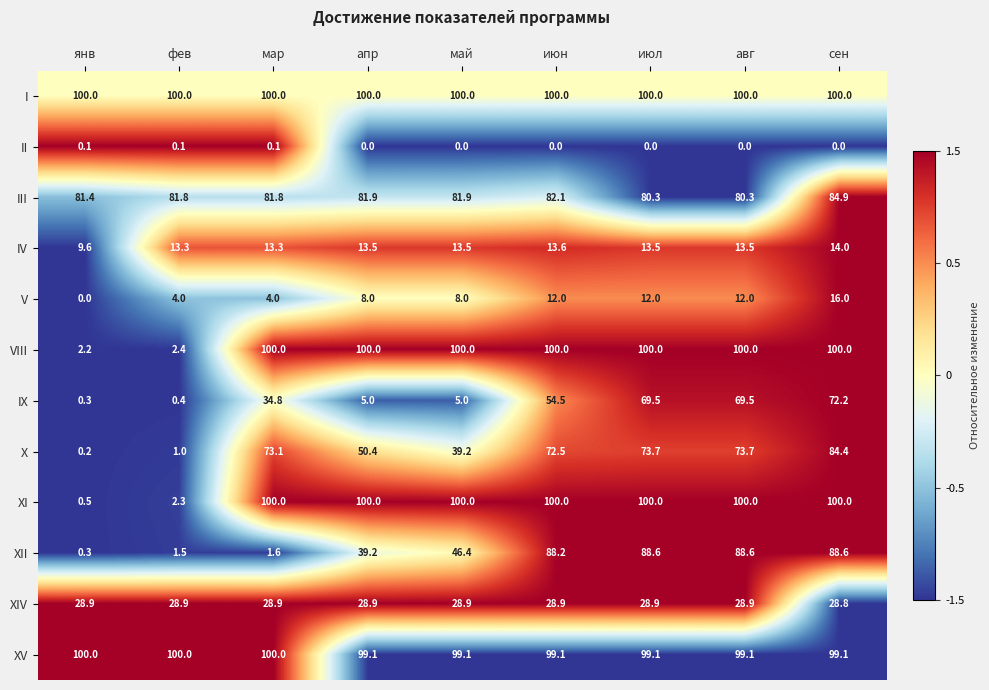

Count the XIV values in the range 28 to 29.

9